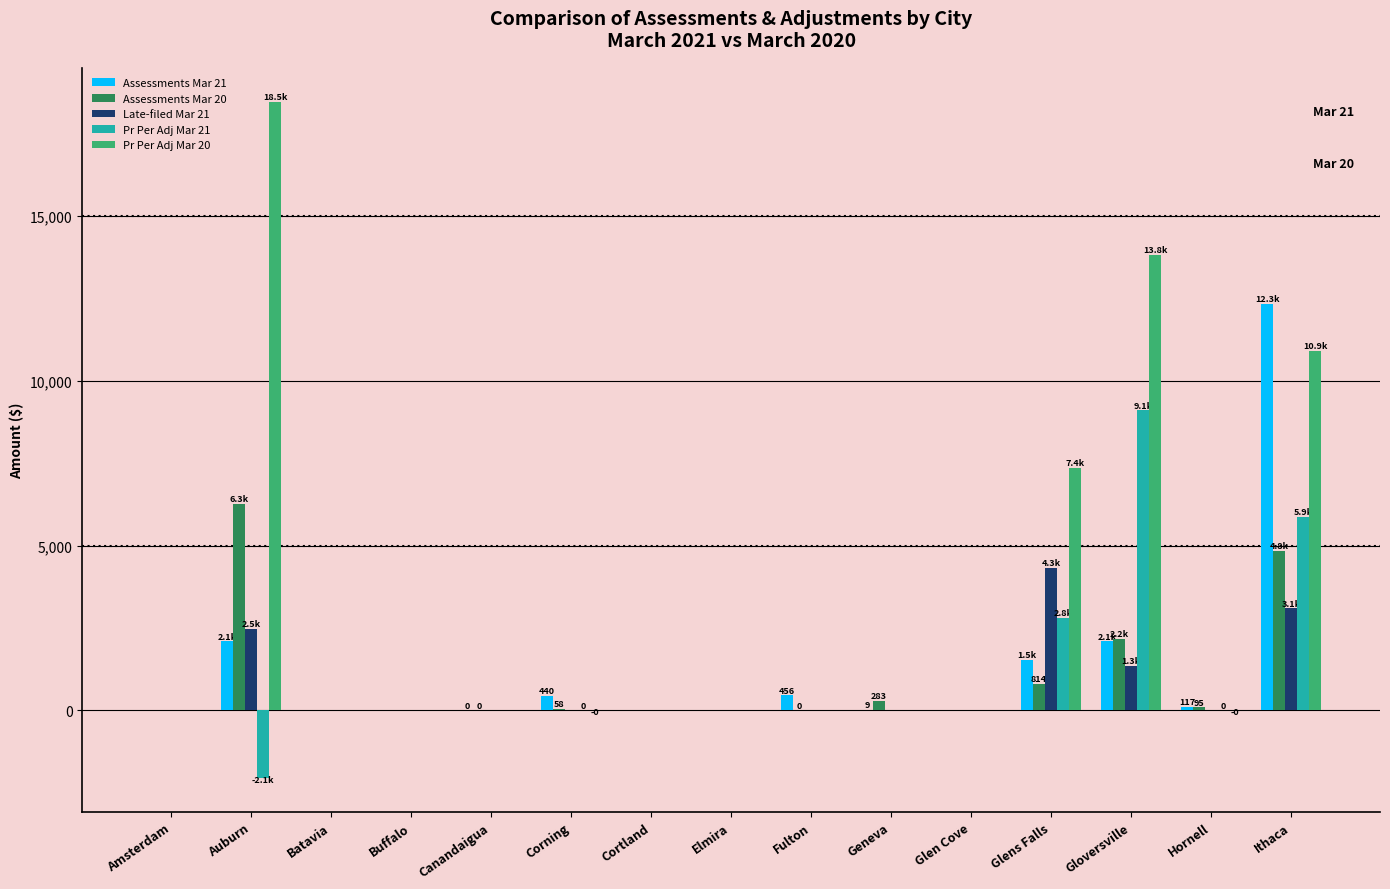

What is the sum of all Assessments Mar 20 values?

14531.9